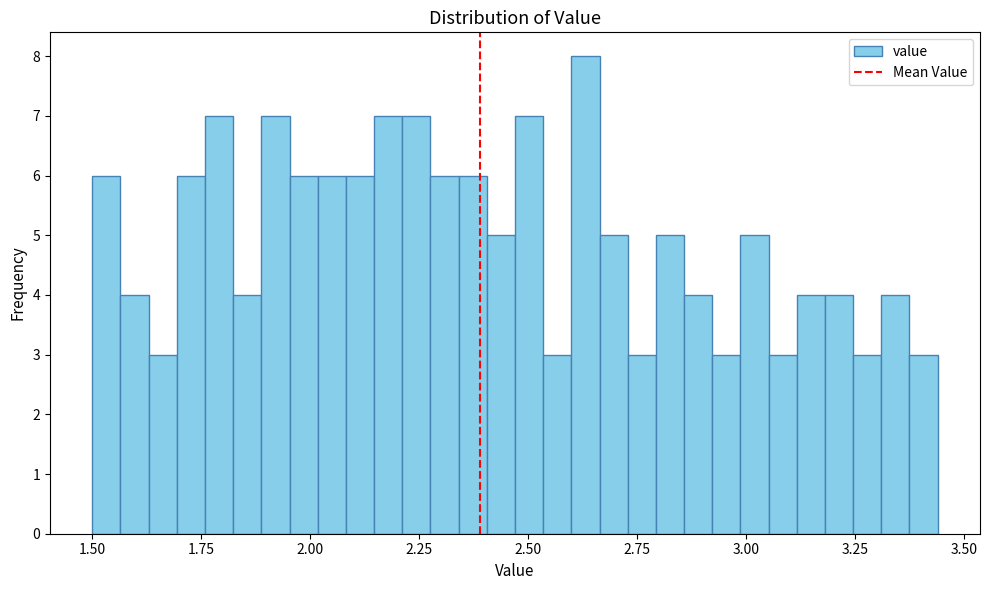

Read against the x-axis, roughly where is the centre of the tallest bar?

2.65